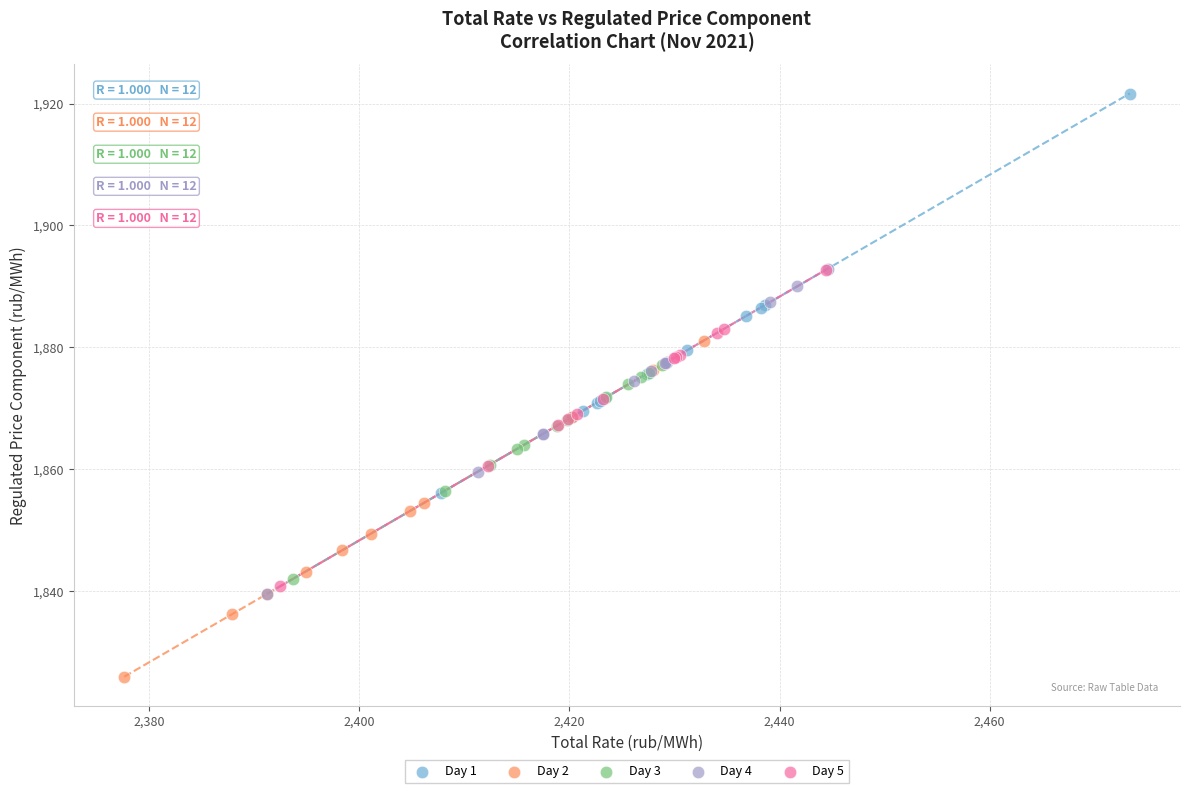

Which series has the largest Y range (max minus min)?

Day 1